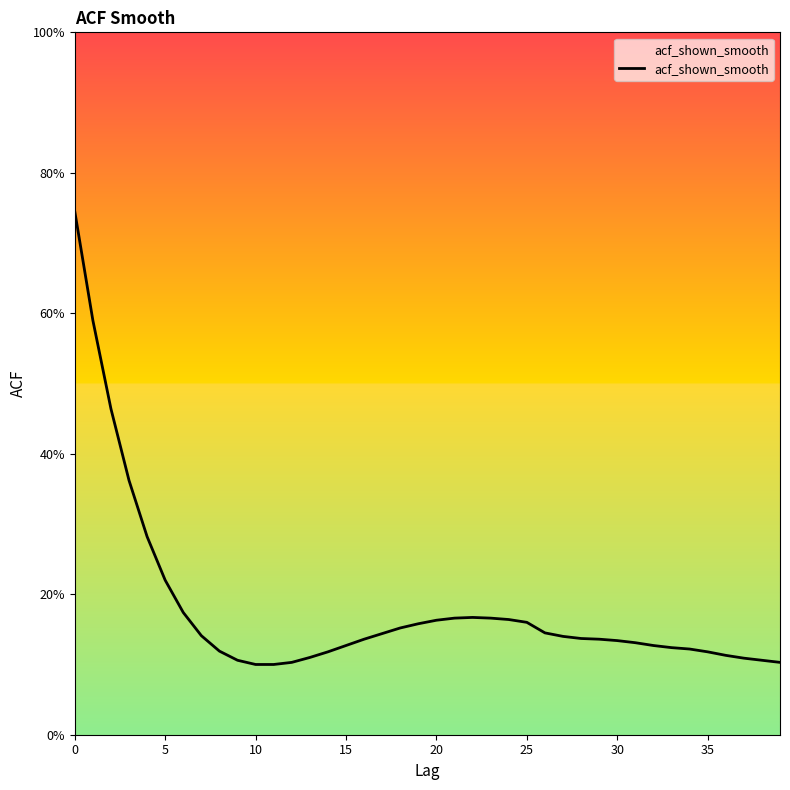

What is the greatest value displayed?

0.7